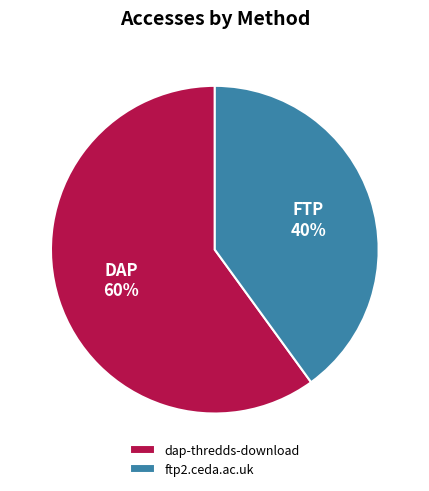

Is it true that dap-thredds-download is 60% of the pie?

True